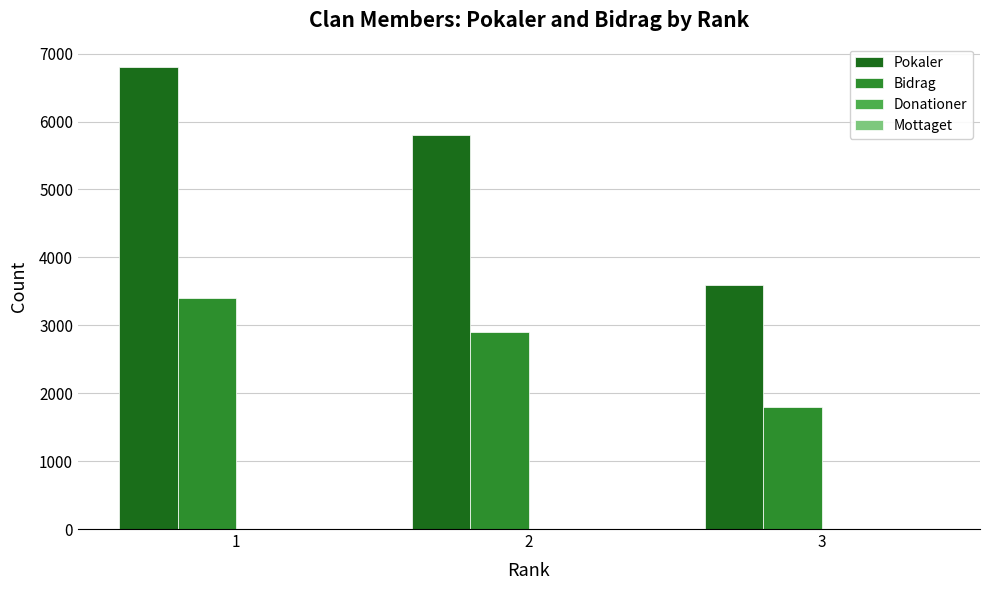

List the series in order of their peak value, lowest first.

Bidrag, Pokaler